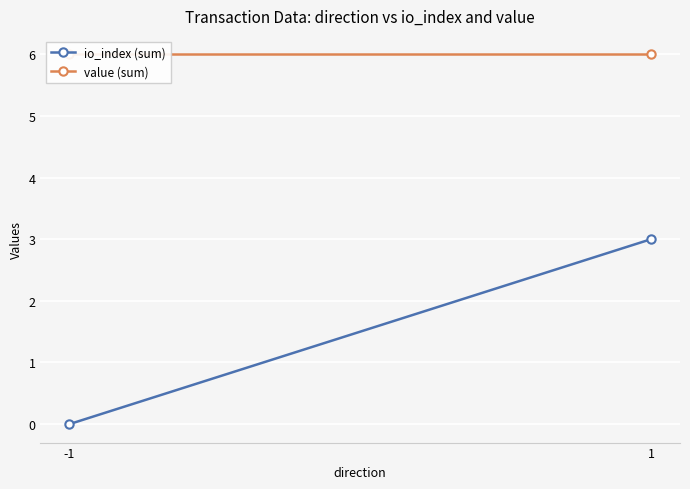

Which series has the widest spread of values?

io_index (sum)